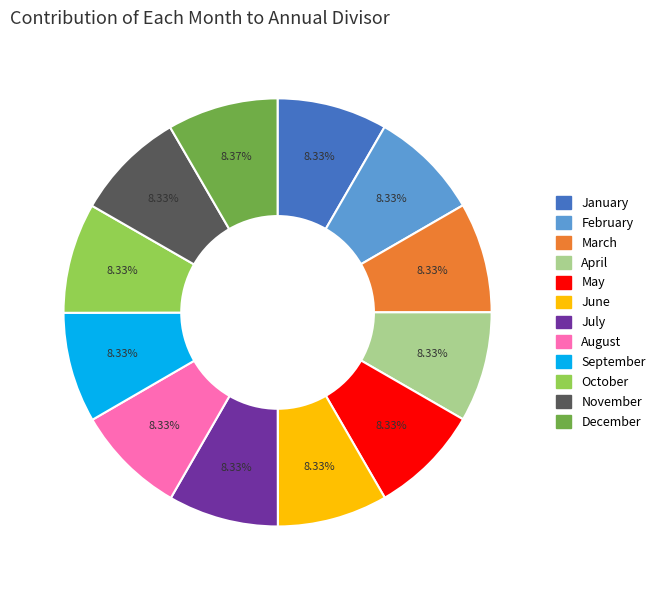

Is it true that May is 8% of the pie?

True